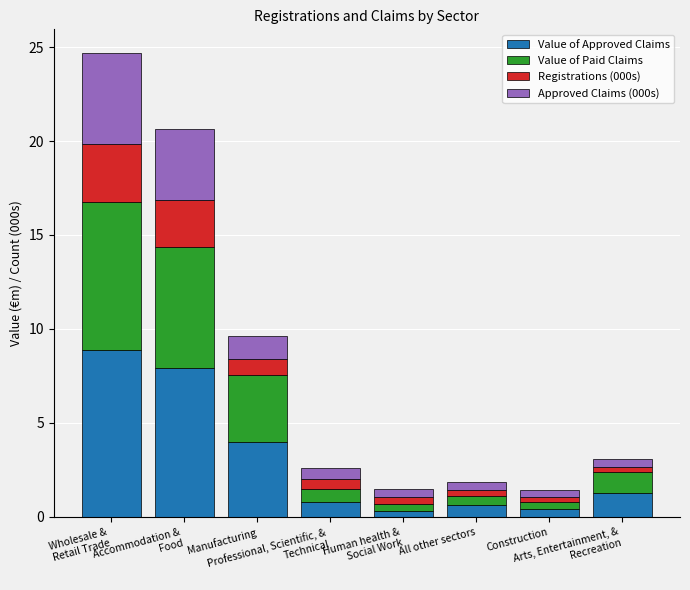

What is the maximum value for Value of Approved Claims?

8.9